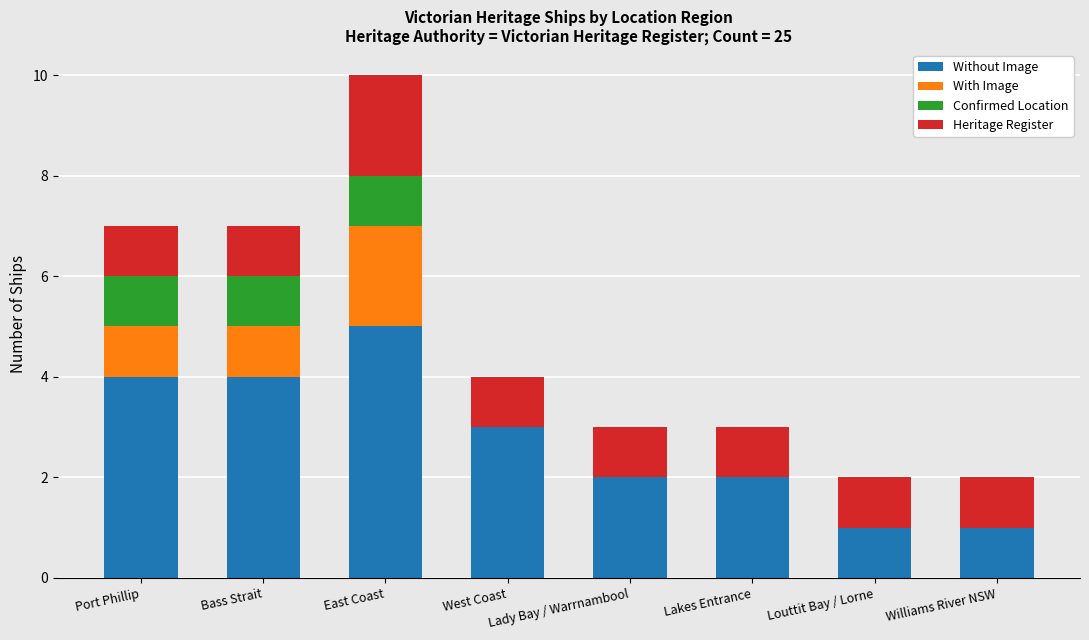

What is the total value across all series at Port Phillip?

7